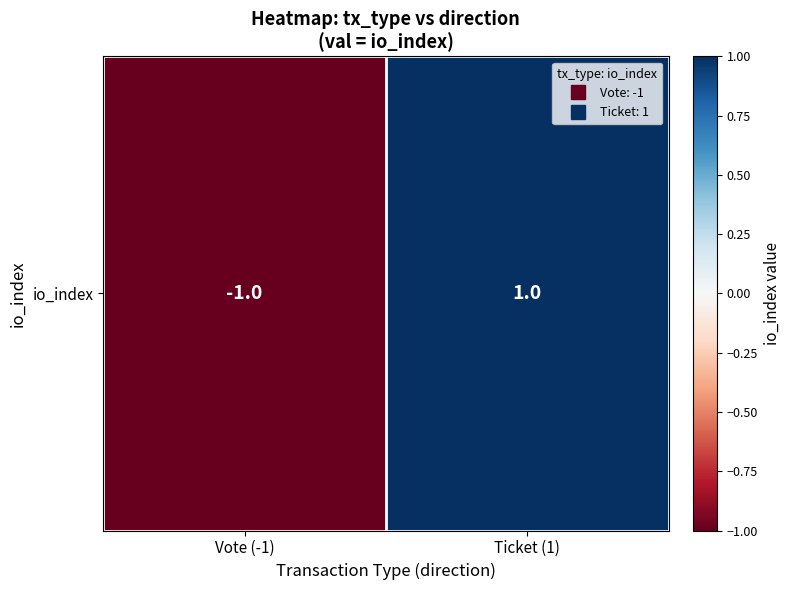

Count the values in the range -1 to 1.

2